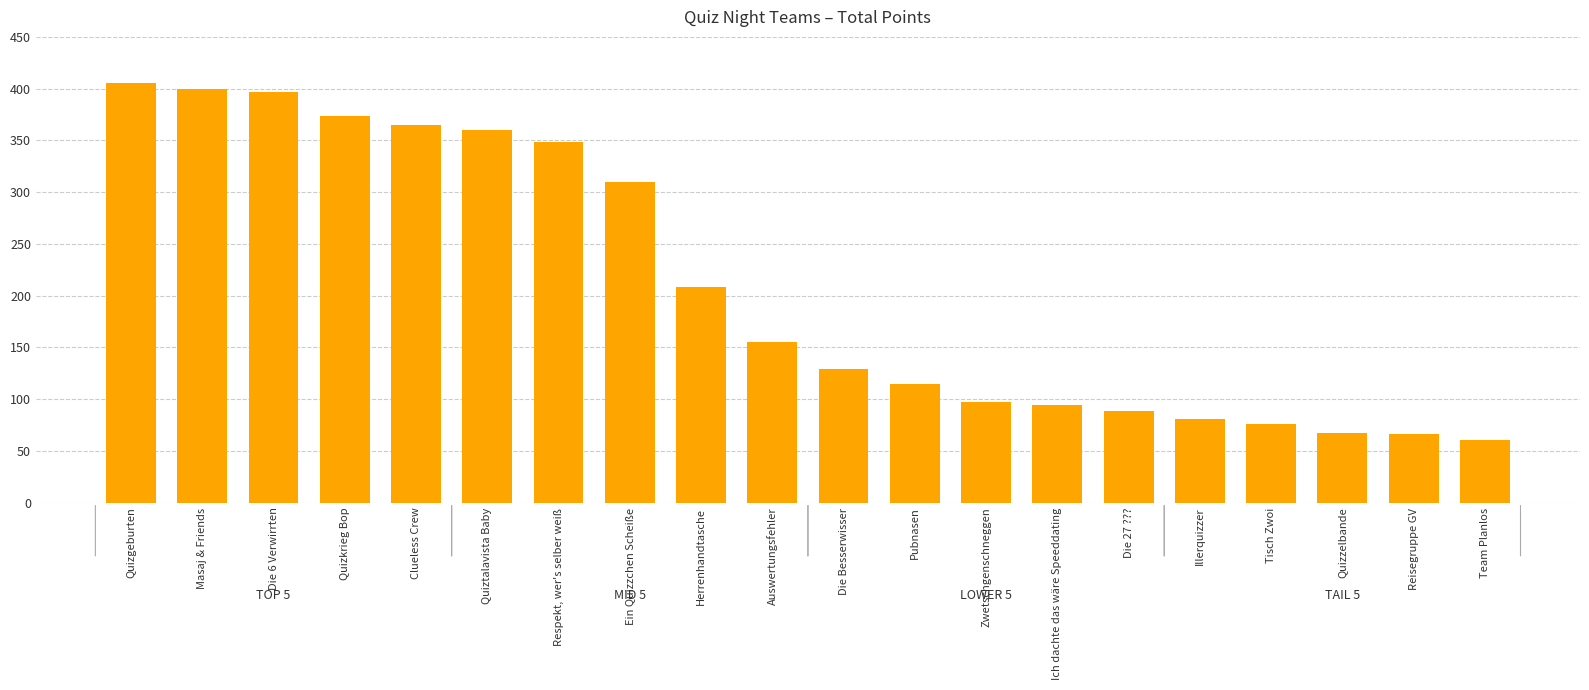

Does the chart contain any negative values?

No